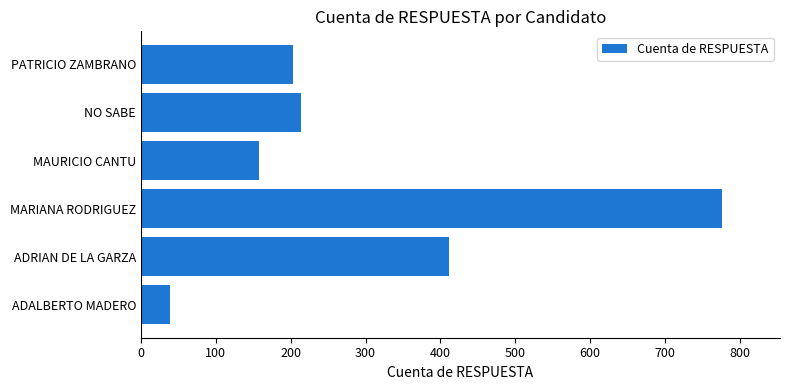

What is the smallest value displayed?

39